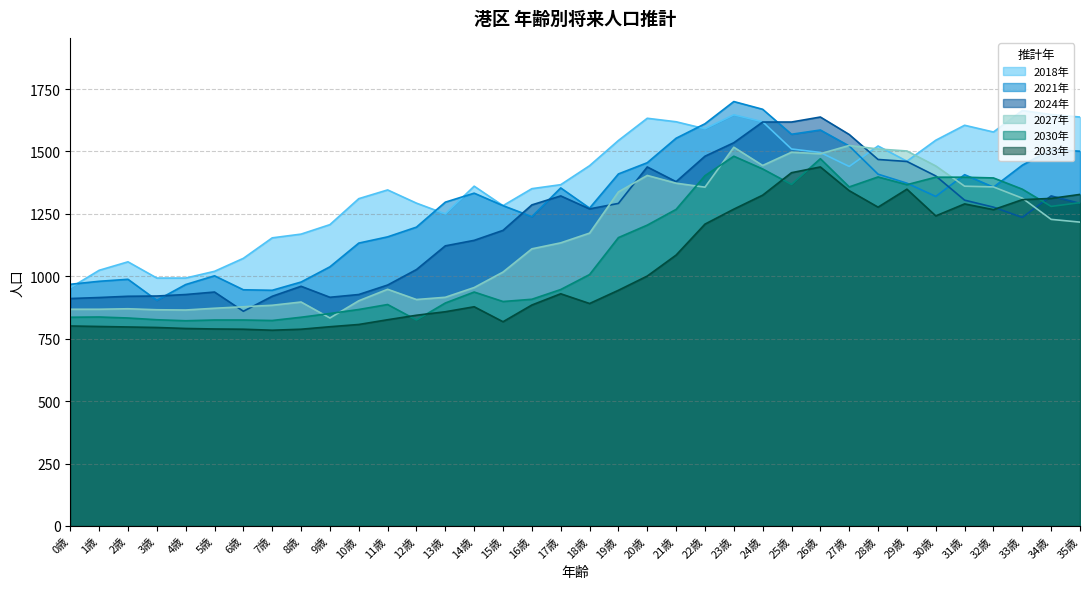

What is the sum of the 2033年 values at 5歳 and 35歳?

2117